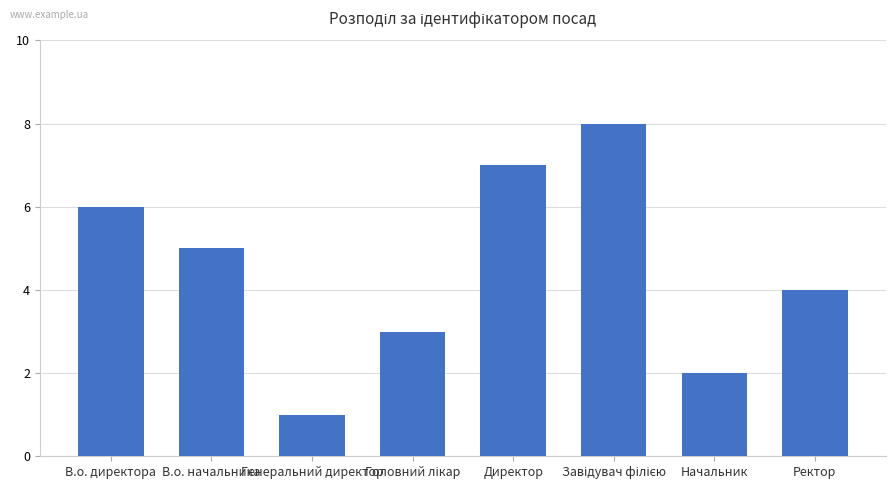

What is the maximum value shown in the chart?

8